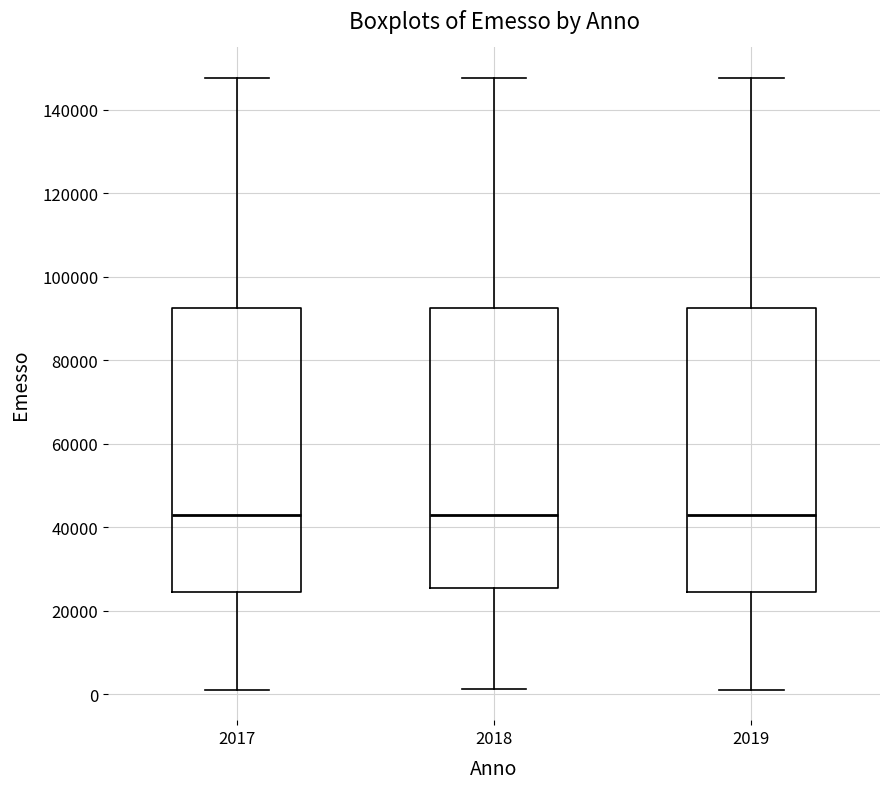

Reading left to right, read every box against the y-axis: the position of its median line, the range the box covers, and the ends of its whiskers. The values are not printed on the chart, so give them approximately, as read against the axis.

2017: median 42000, box 24000 to 92000, whiskers 2000 to 148000
2018: median 42000, box 26000 to 92000, whiskers 2000 to 148000
2019: median 42000, box 24000 to 92000, whiskers 2000 to 148000